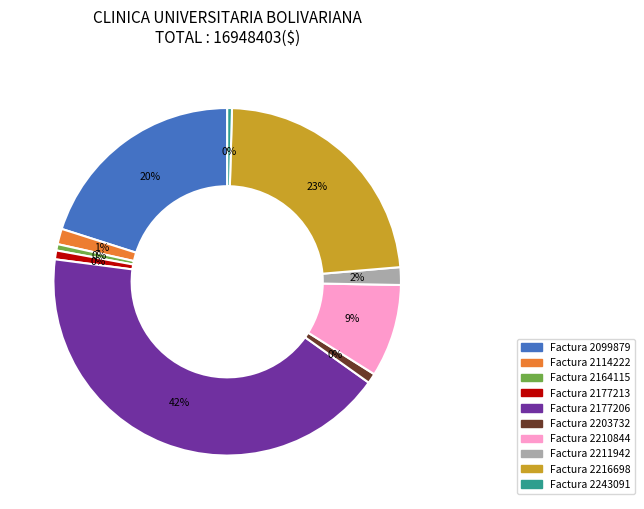

To the nearest percent, what percentage of the pie is 2114222?

1%